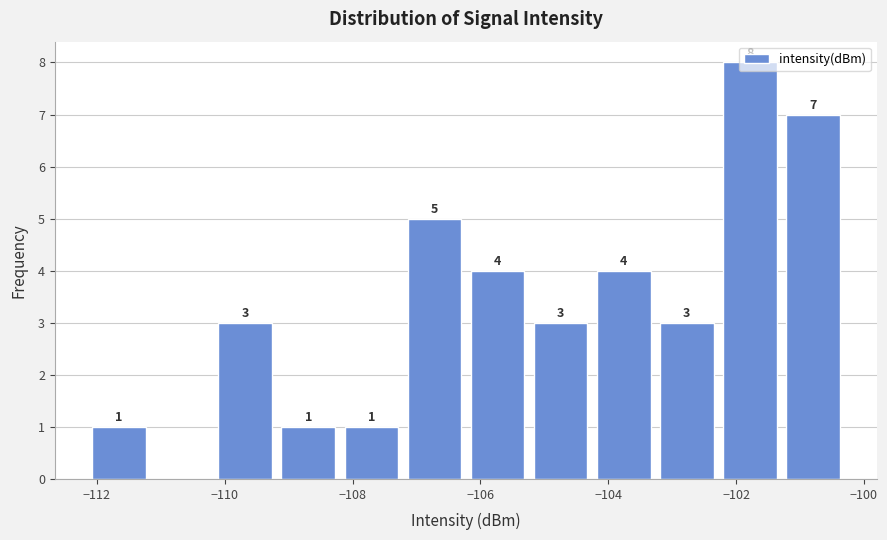

Over which range of the x-axis is the bar tallest?

-102.2 to -101.2